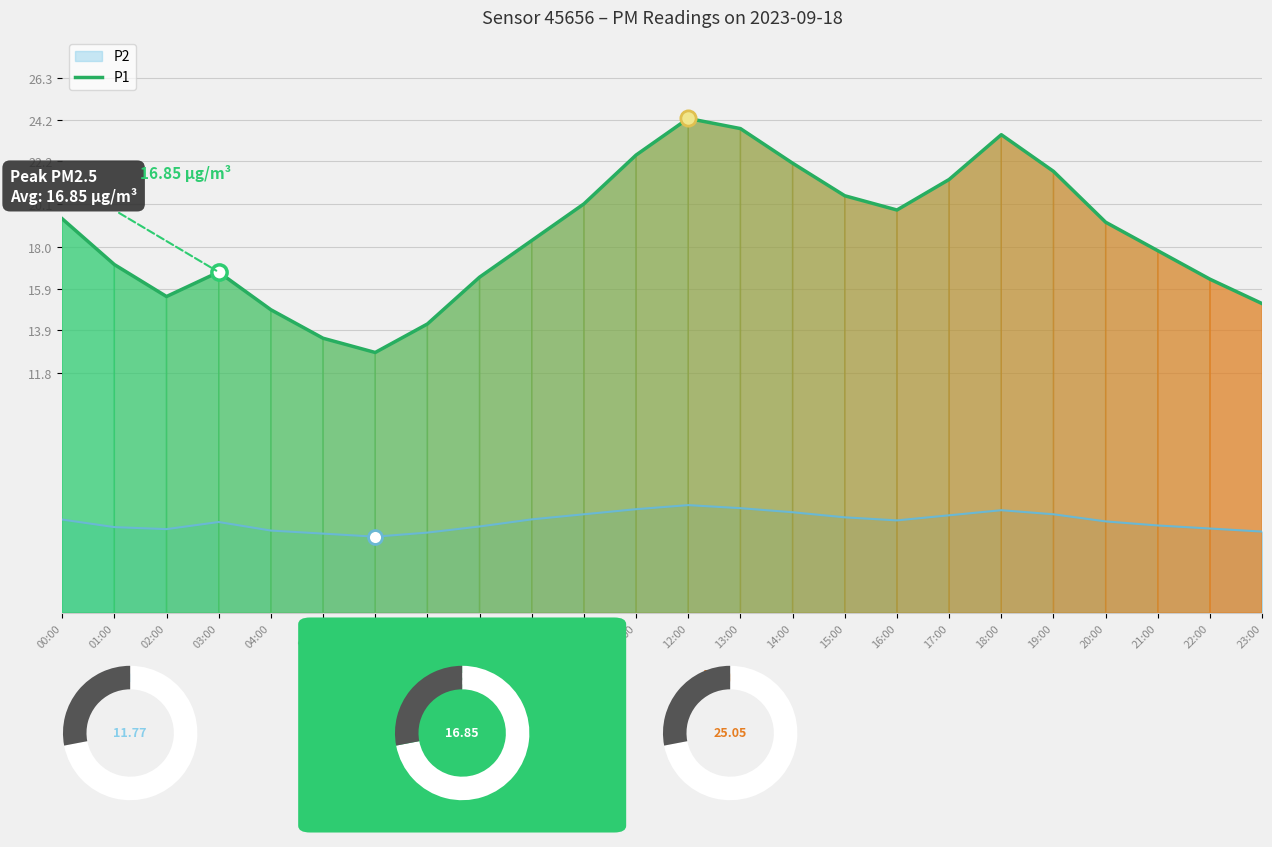

Reading right to left, extract all data points from this chart.

15.2	16.4	17.8	19.2	21.7	23.5	21.3	19.8	20.5	22.1	23.8	24.3	22.5	20.1	18.3	16.5	14.2	12.8	13.5	14.9	16.8	15.6	17.1	19.4